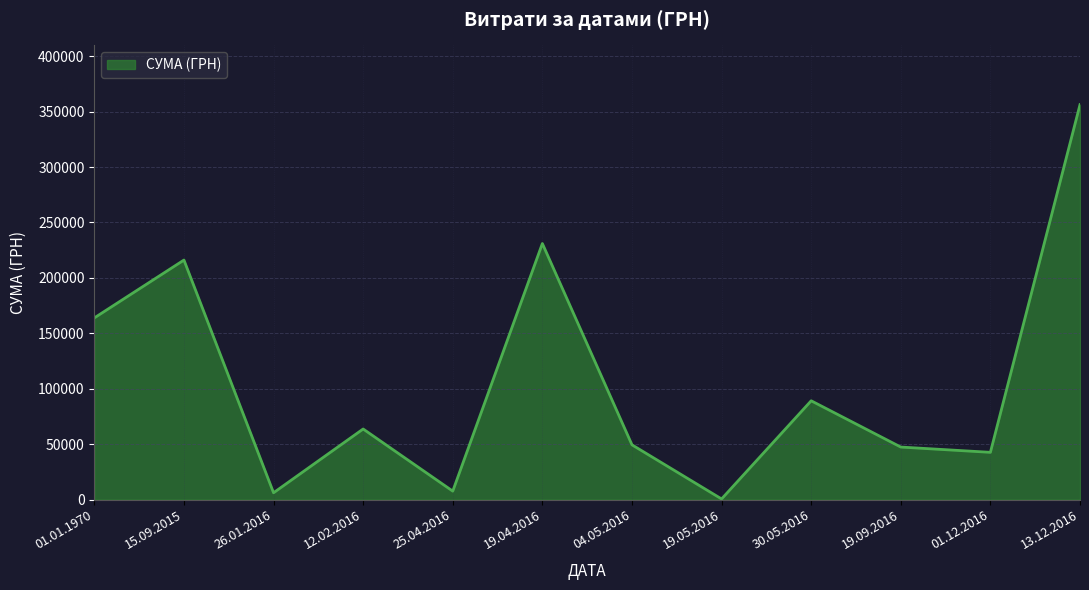

What is the greatest value displayed?

356303.5